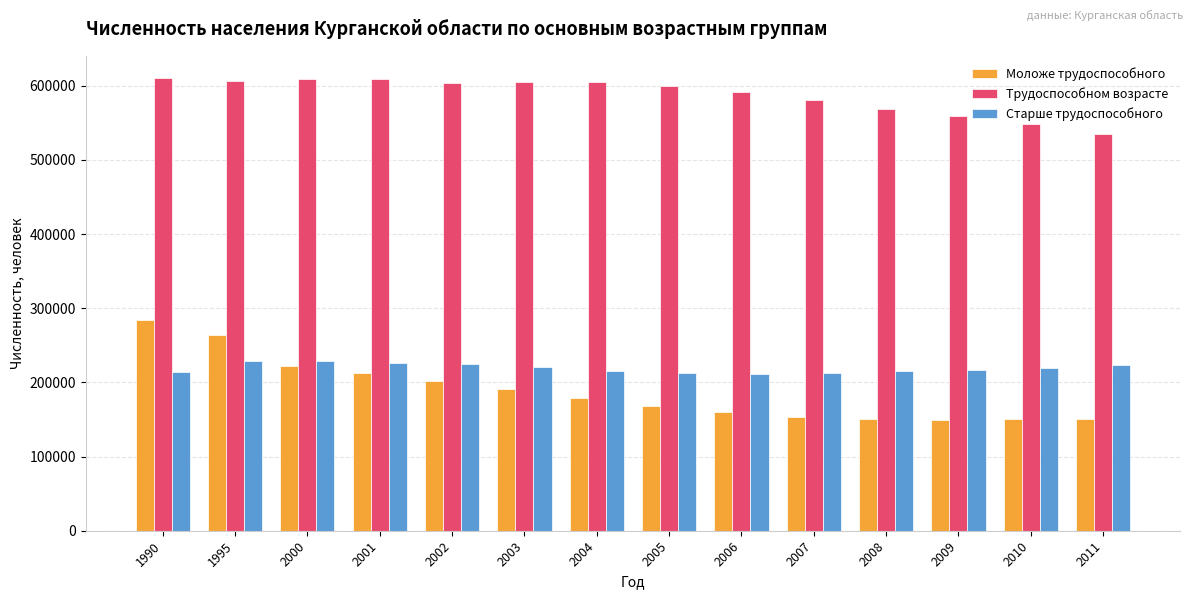

What is the total value across all series at 2003?

1016184